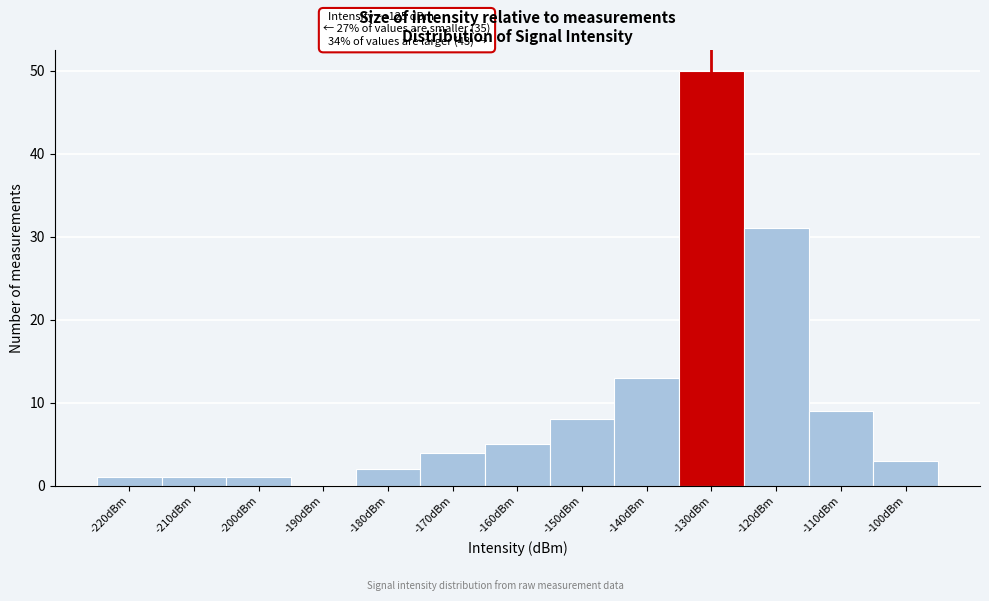

Reading right to left, list all the values displayed in this chart.

-100dBm=3	-110dBm=9	-120dBm=31	-130dBm=50	-140dBm=13	-150dBm=8	-160dBm=5	-170dBm=4	-180dBm=2	-190dBm=0	-200dBm=1	-210dBm=1	-220dBm=1